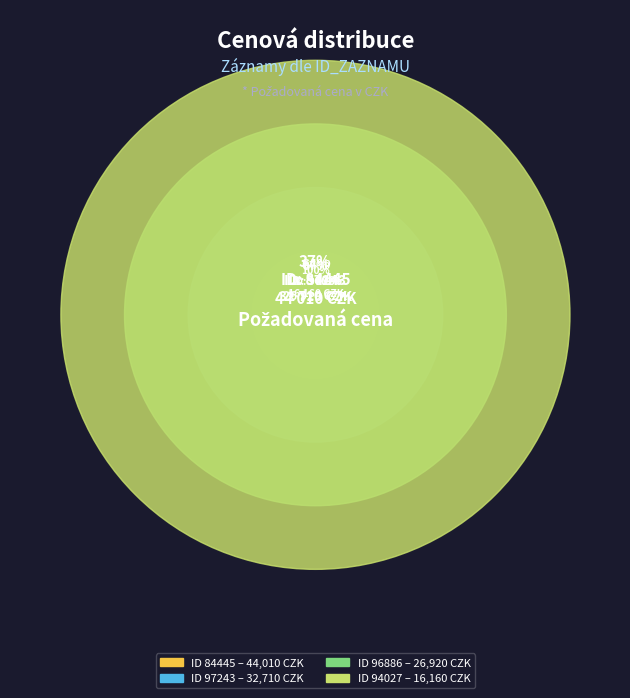

Is there a majority slice in this chart?

No